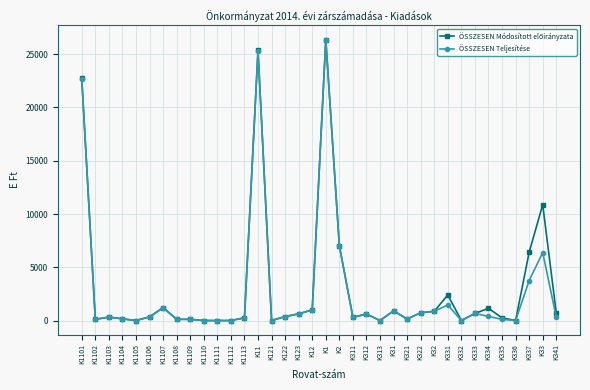

Where does the ÖSSZESEN Teljesítése series first go above 344?

K1101